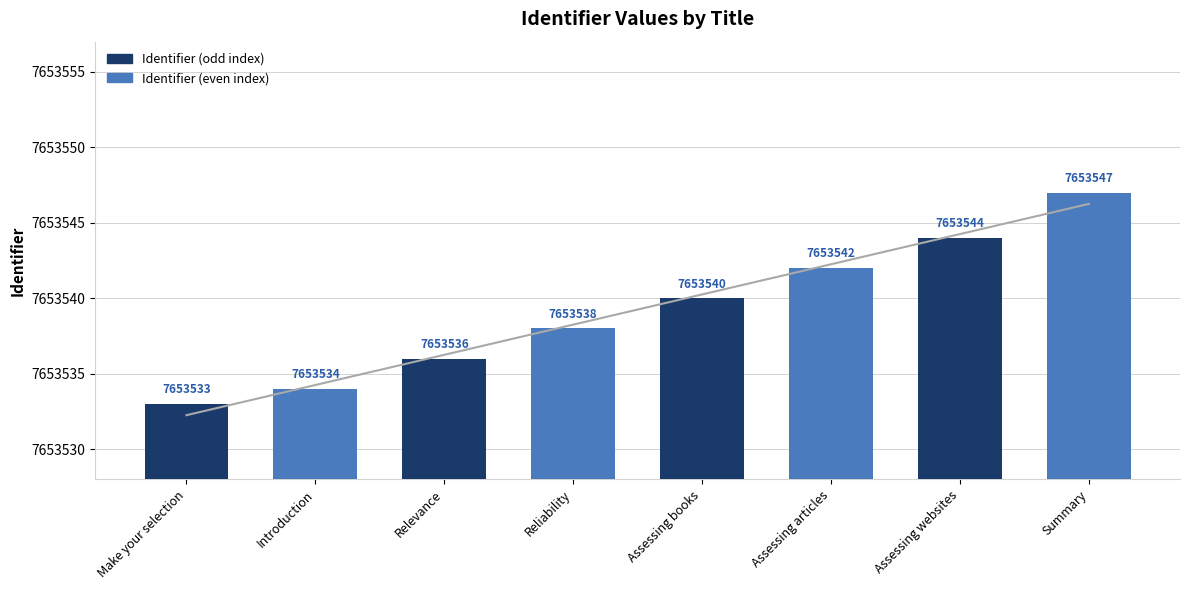

What position from the left is Make your selection?

1